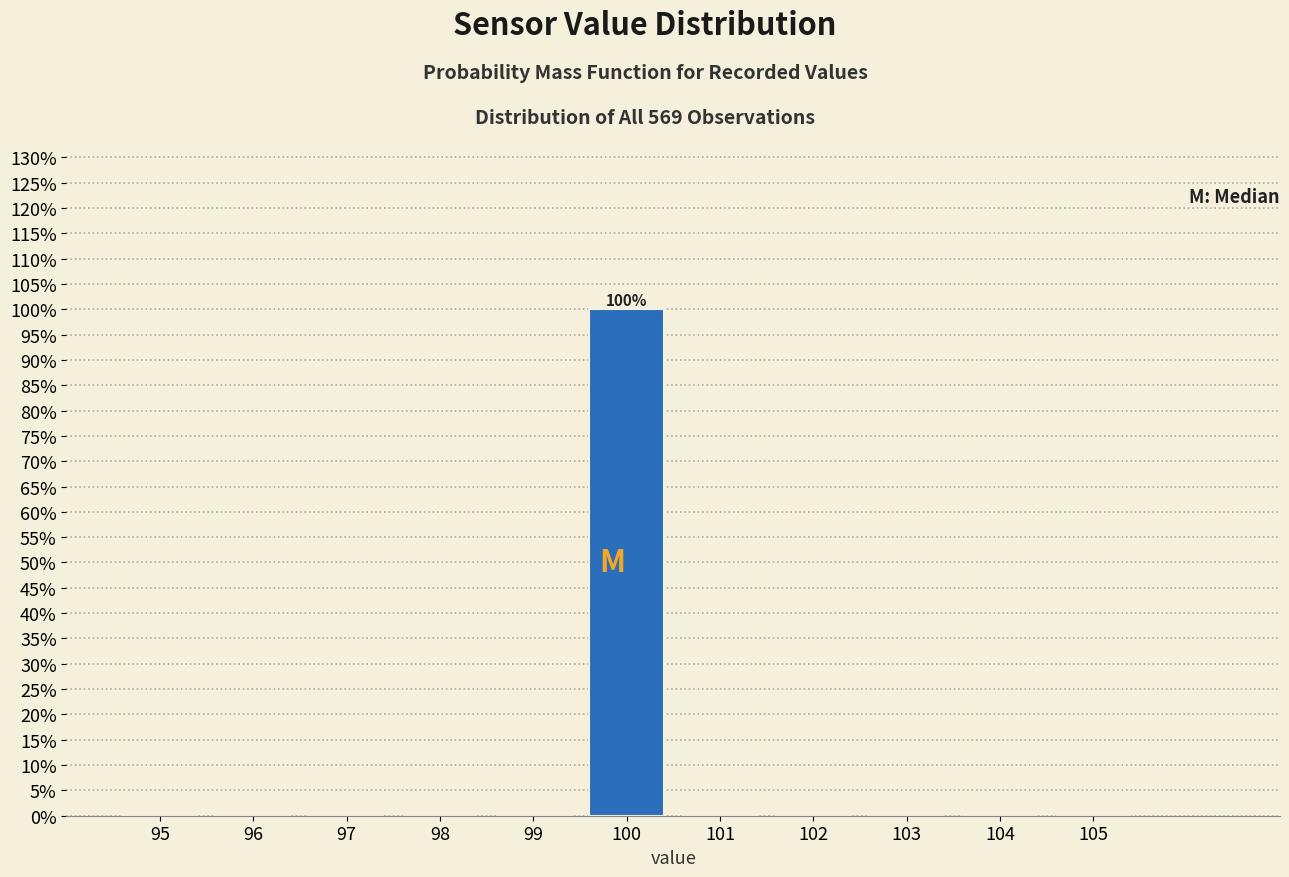

Which range on the x-axis has the tallest bar?

99.5 to 100.5